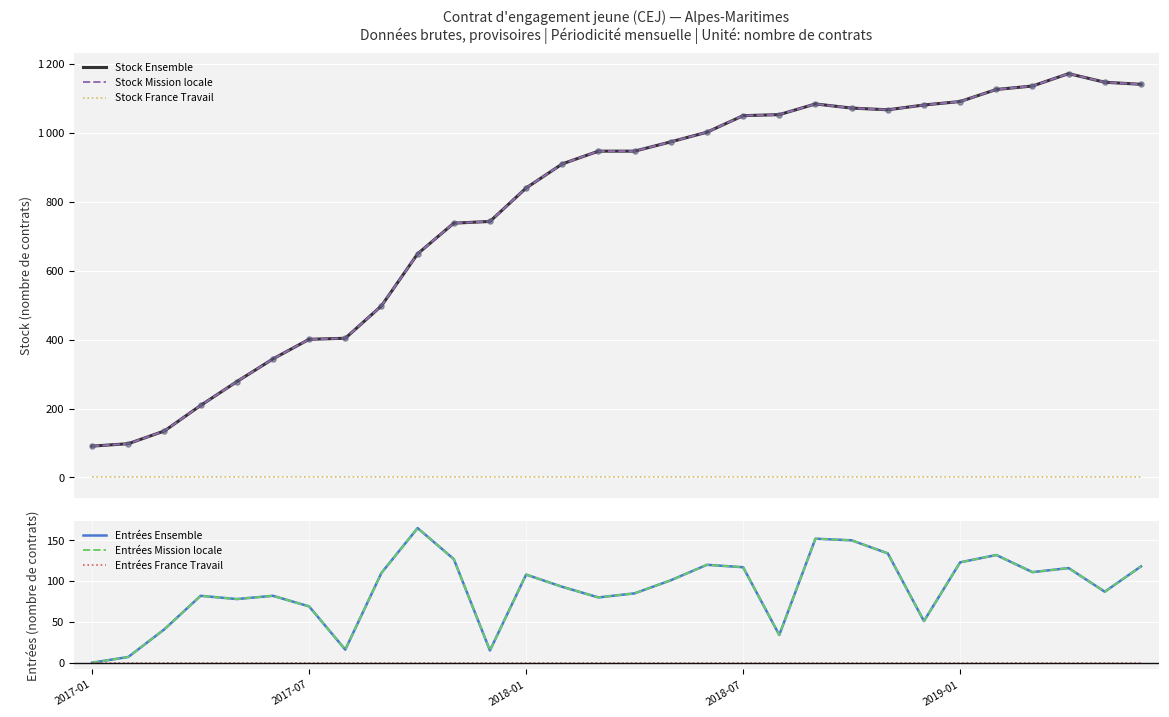

Which series has the largest total across all categories?

Stock Ensemble